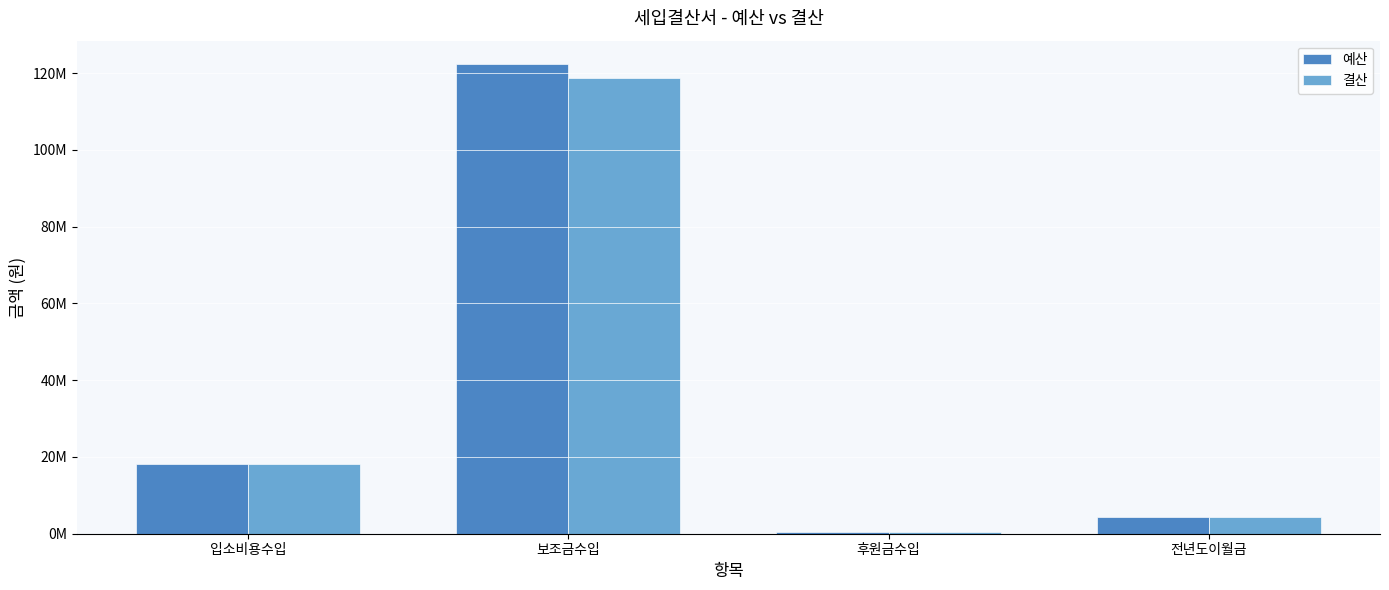

What are all the series names shown in the legend?

예산, 결산